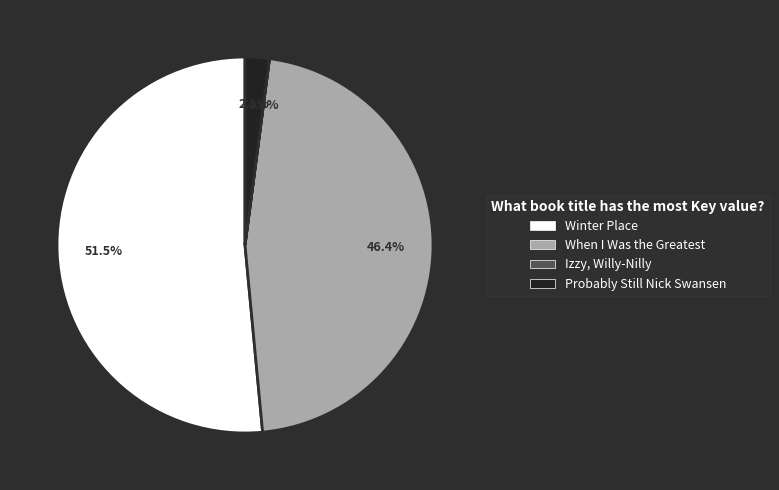

To the nearest percent, what percentage of the pie is Probably Still Nick Swansen?

2%